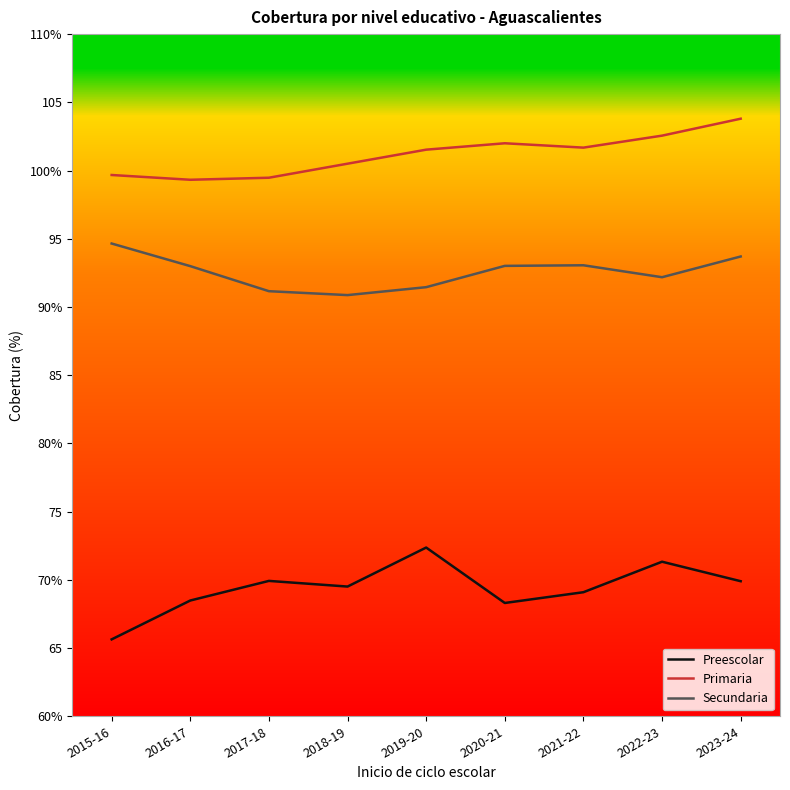

True or false: Preescolar and Secundaria intersect in this chart.

False